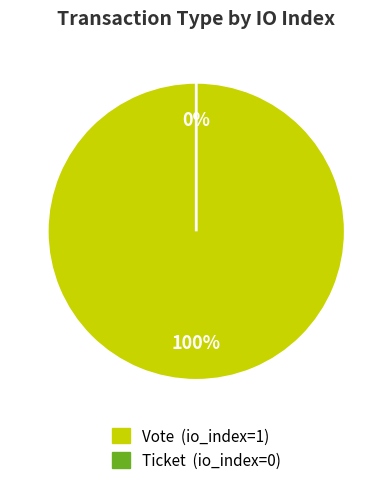

Is Ticket the majority of the pie?

No